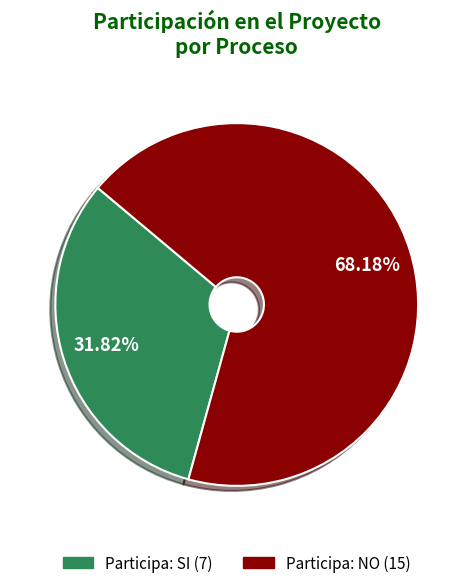

Is there a majority slice in this chart?

Yes